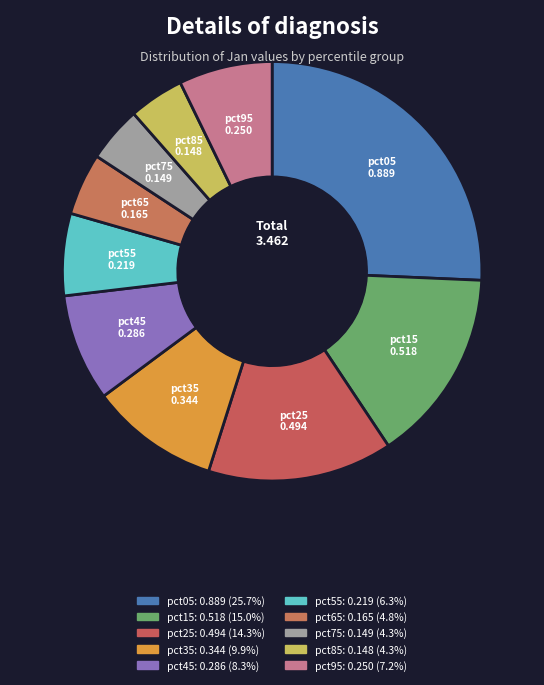

Between pct55 and pct25, which is larger?

pct25